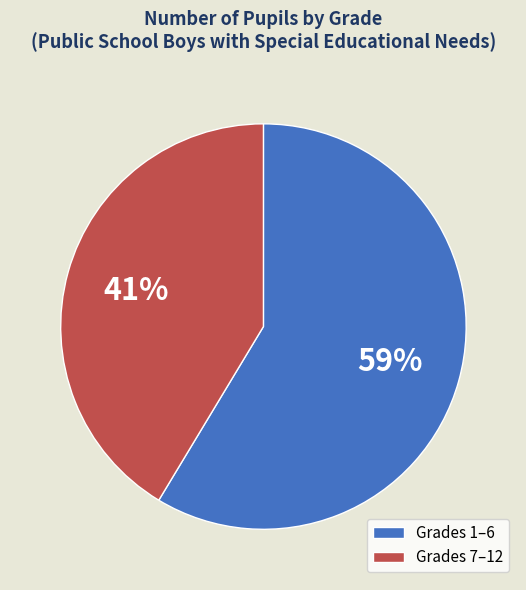

Which slice is the smallest?

Grades 7–12